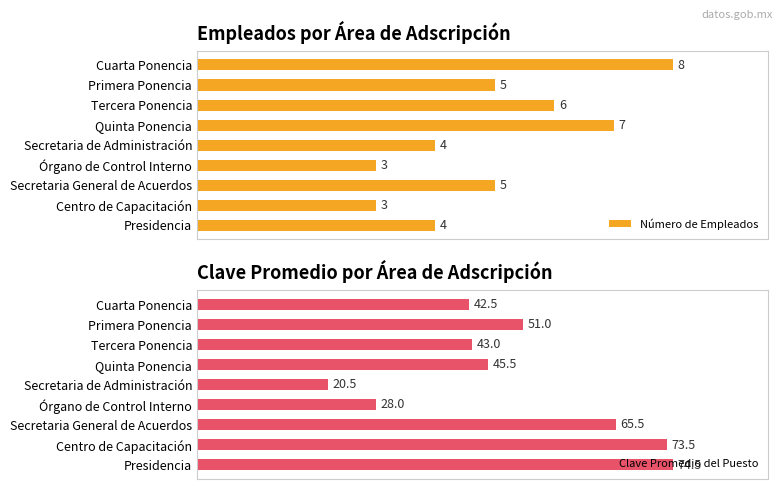

Between 0 and 1, which series saw the biggest shift?

Número de Empleados